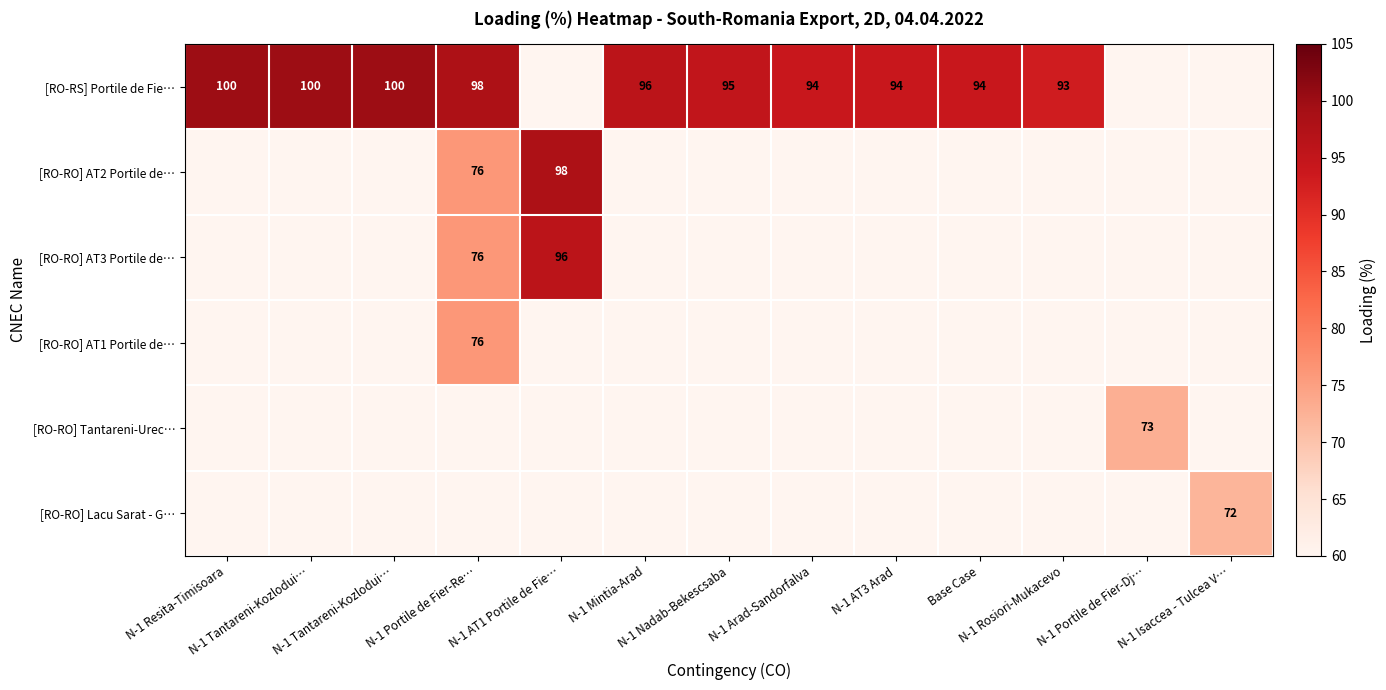

Between N-1 Tantareni-Kozlodui… and N-1 Portile de Fier-Re…, which is larger?

N-1 Tantareni-Kozlodui…